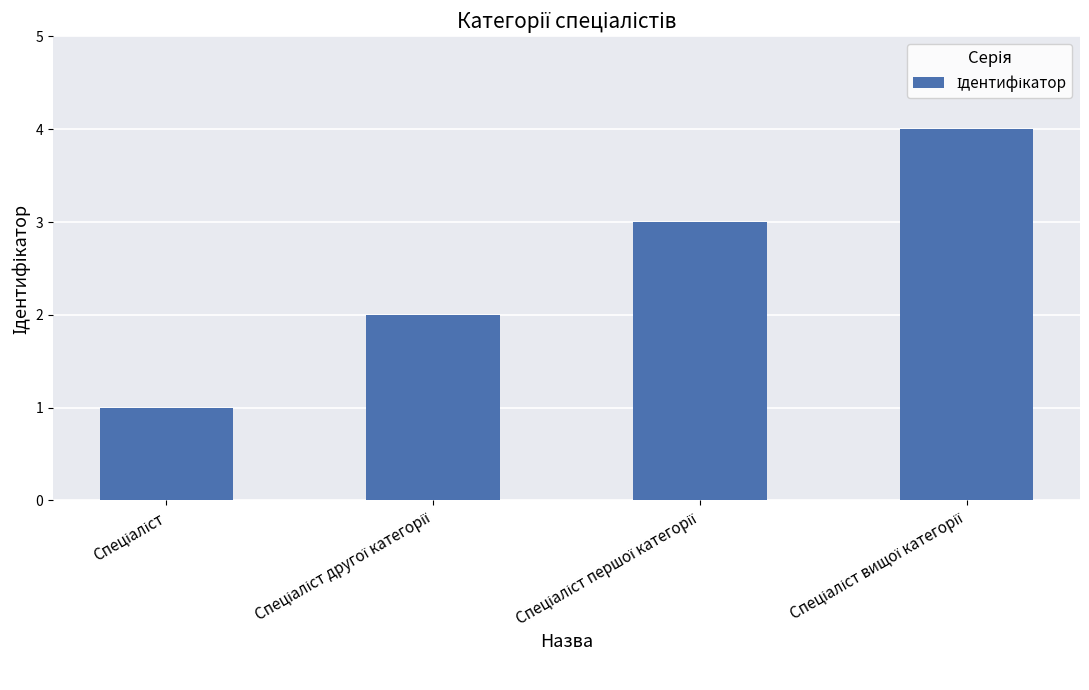

How many values are below 3?

2